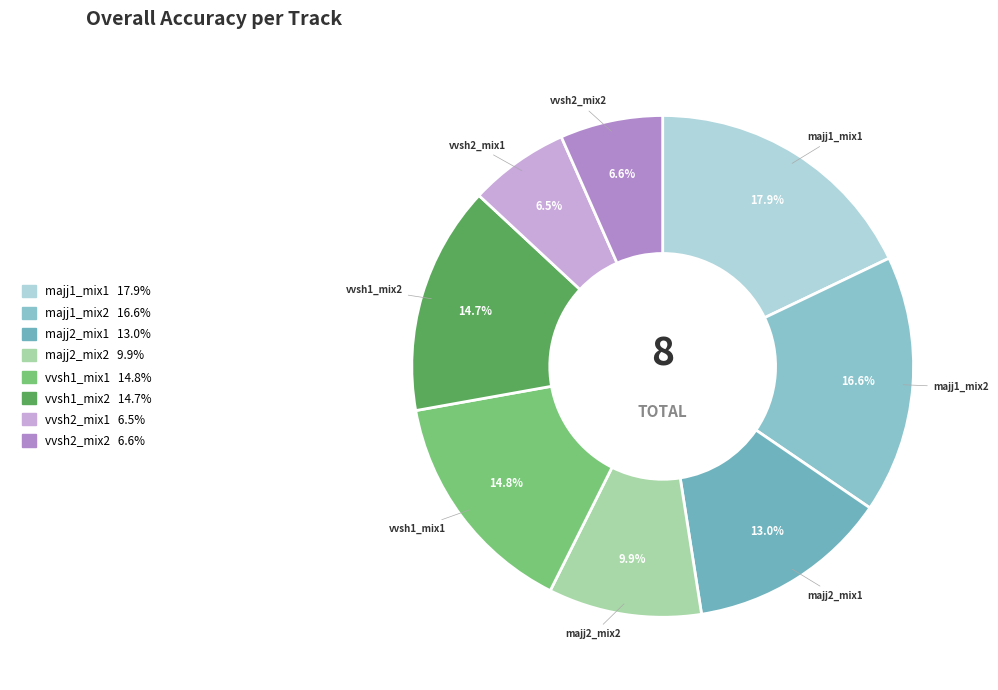

To the nearest percent, what portion does majj2_mix1 represent?

13%